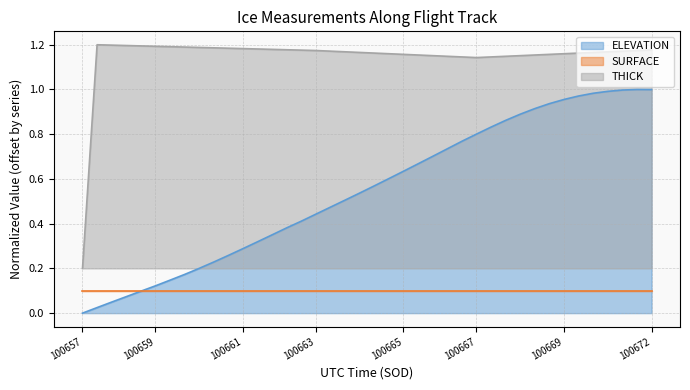

How many values in ELEVATION are above zero?

39